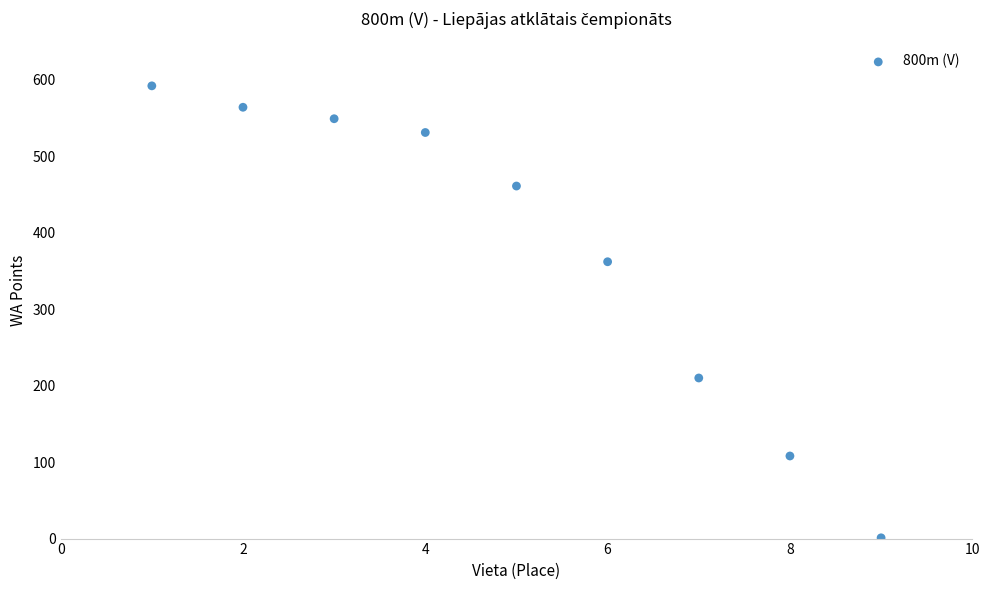

What is the average Y value?

375